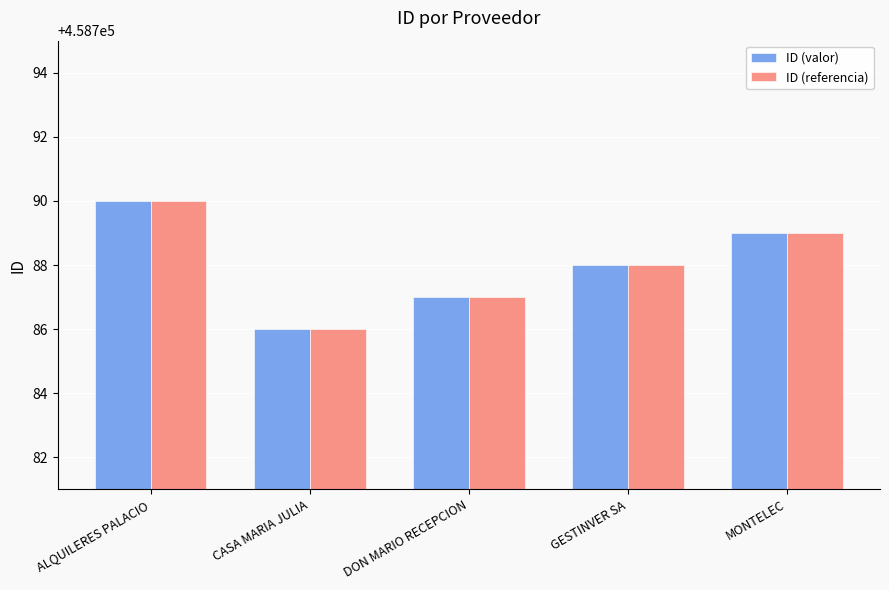

How many data points in ID (referencia) are less than 458788?

2